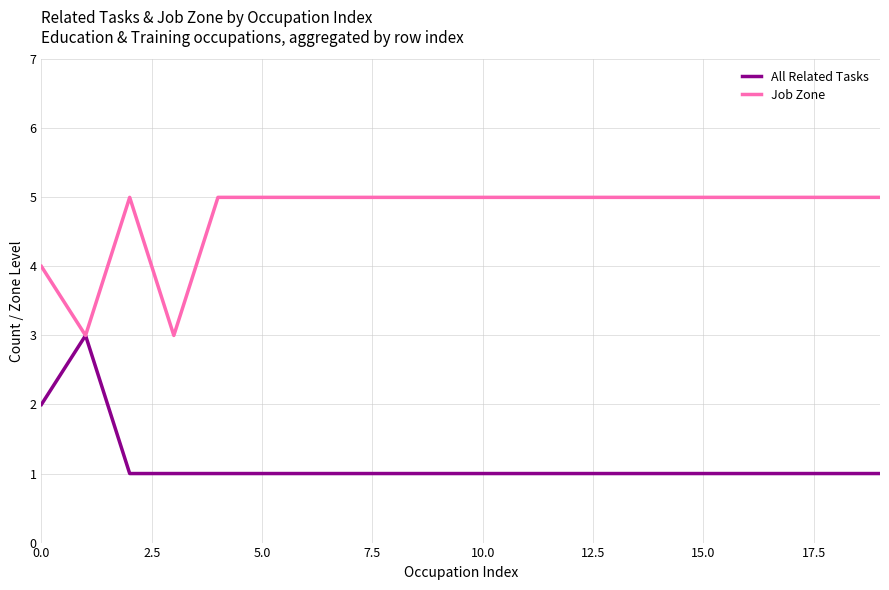

Does the chart display data point markers on the line(s)?

No